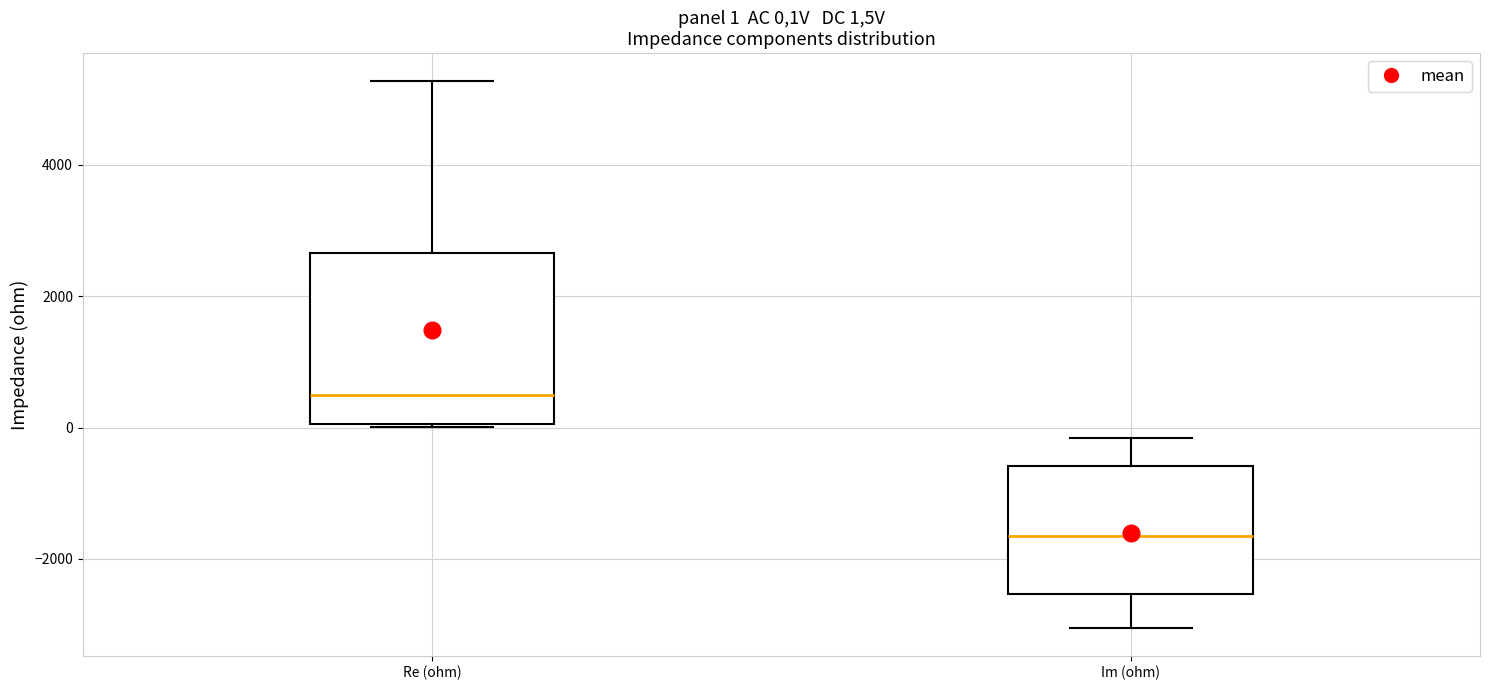

Which box has the highest median line?

Re (ohm)